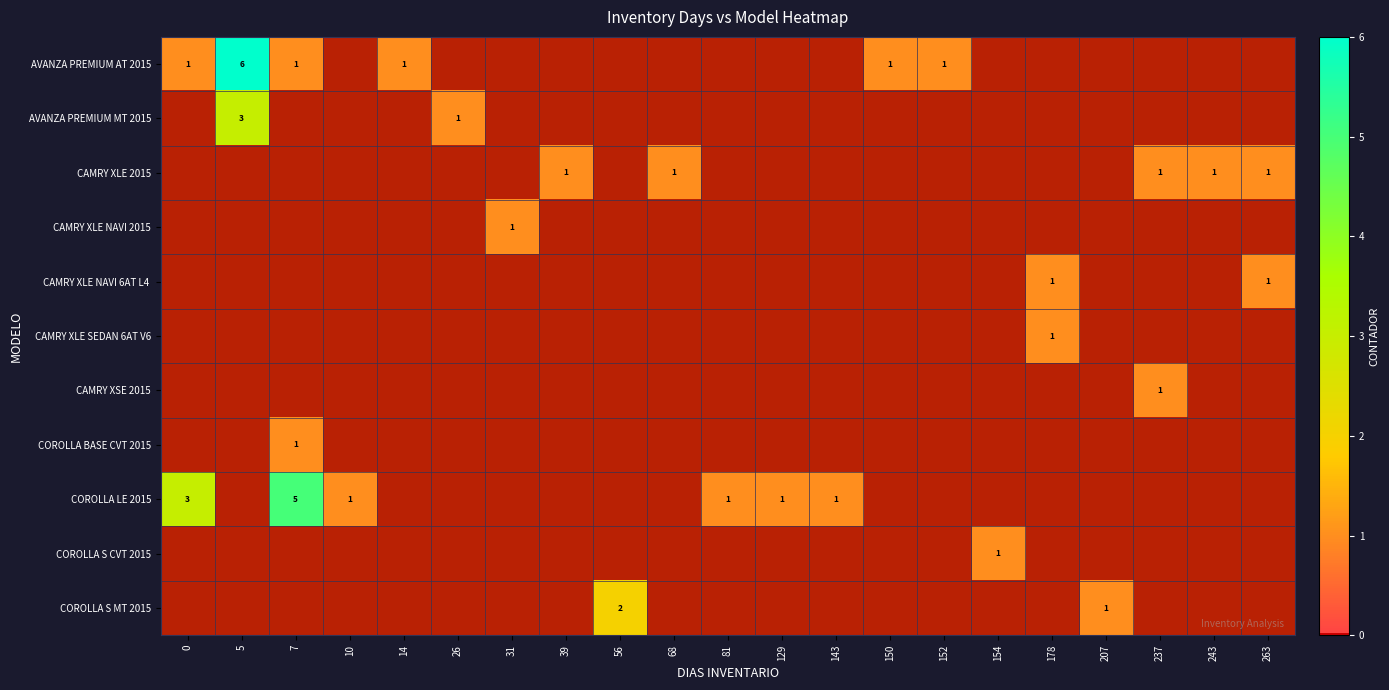

What is the spread (max minus min) of values at 68?

1